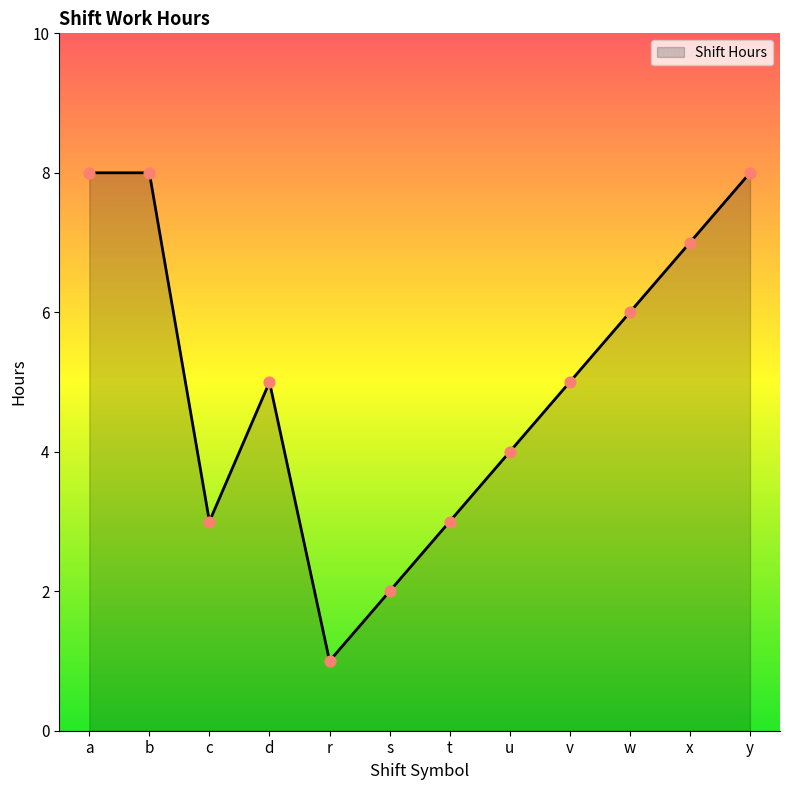

What is the change in value from d to r?

-4.0